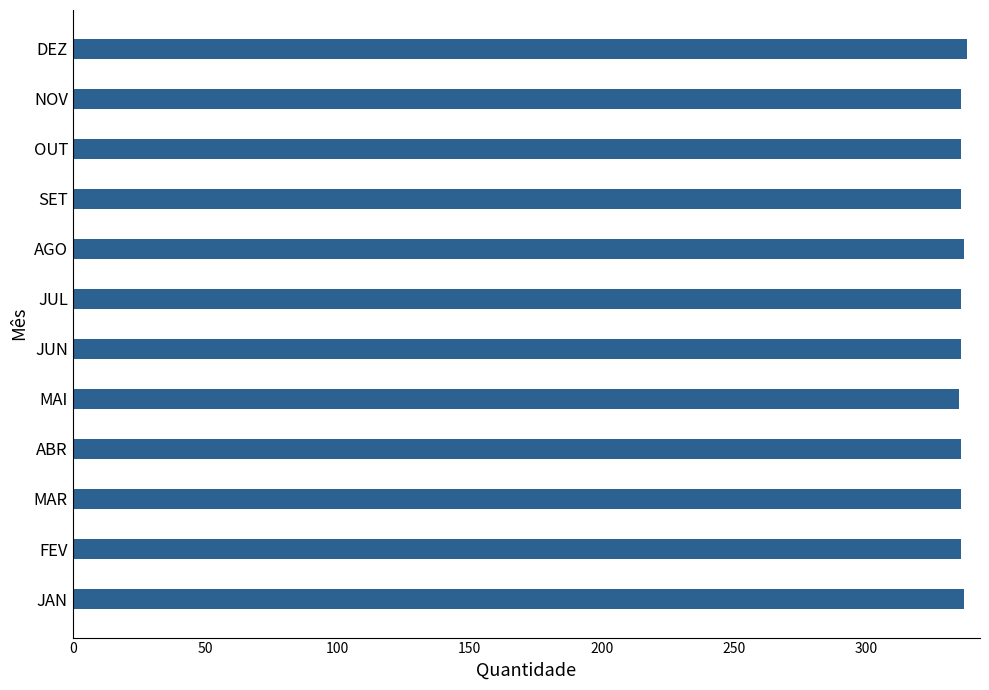

What is the ratio of the value at DEZ to the value at JAN?

1.0